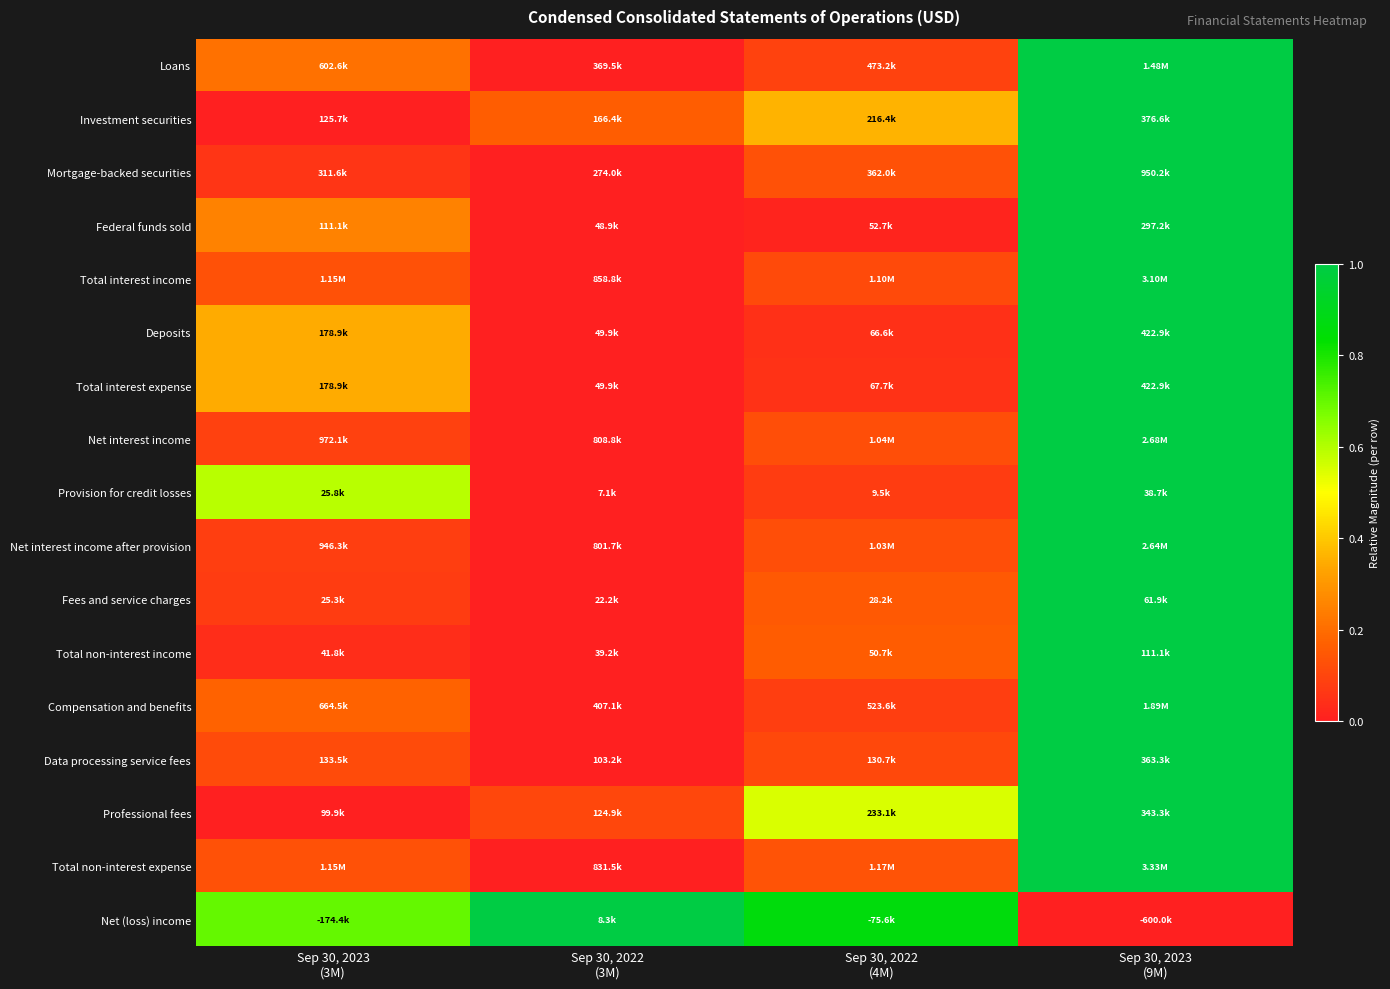

Reading left to right, extract all data points from this chart.

Loans: Sep 30, 2023
(3M)=0.2	Sep 30, 2022
(3M)=0.0	Sep 30, 2022
(4M)=0.1	Sep 30, 2023
(9M)=1.0
Investment securities: Sep 30, 2023
(3M)=0.0	Sep 30, 2022
(3M)=0.2	Sep 30, 2022
(4M)=0.4	Sep 30, 2023
(9M)=1.0
Mortgage-backed securities: Sep 30, 2023
(3M)=0.1	Sep 30, 2022
(3M)=0.0	Sep 30, 2022
(4M)=0.1	Sep 30, 2023
(9M)=1.0
Federal funds sold: Sep 30, 2023
(3M)=0.3	Sep 30, 2022
(3M)=0.0	Sep 30, 2022
(4M)=0.0	Sep 30, 2023
(9M)=1.0
Total interest income: Sep 30, 2023
(3M)=0.1	Sep 30, 2022
(3M)=0.0	Sep 30, 2022
(4M)=0.1	Sep 30, 2023
(9M)=1.0
Deposits: Sep 30, 2023
(3M)=0.3	Sep 30, 2022
(3M)=0.0	Sep 30, 2022
(4M)=0.0	Sep 30, 2023
(9M)=1.0
Total interest expense: Sep 30, 2023
(3M)=0.3	Sep 30, 2022
(3M)=0.0	Sep 30, 2022
(4M)=0.0	Sep 30, 2023
(9M)=1.0
Net interest income: Sep 30, 2023
(3M)=0.1	Sep 30, 2022
(3M)=0.0	Sep 30, 2022
(4M)=0.1	Sep 30, 2023
(9M)=1.0
Provision for credit losses: Sep 30, 2023
(3M)=0.6	Sep 30, 2022
(3M)=0.0	Sep 30, 2022
(4M)=0.1	Sep 30, 2023
(9M)=1.0
Net interest income after provision: Sep 30, 2023
(3M)=0.1	Sep 30, 2022
(3M)=0.0	Sep 30, 2022
(4M)=0.1	Sep 30, 2023
(9M)=1.0
Fees and service charges: Sep 30, 2023
(3M)=0.1	Sep 30, 2022
(3M)=0.0	Sep 30, 2022
(4M)=0.2	Sep 30, 2023
(9M)=1.0
Total non-interest income: Sep 30, 2023
(3M)=0.0	Sep 30, 2022
(3M)=0.0	Sep 30, 2022
(4M)=0.2	Sep 30, 2023
(9M)=1.0
Compensation and benefits: Sep 30, 2023
(3M)=0.2	Sep 30, 2022
(3M)=0.0	Sep 30, 2022
(4M)=0.1	Sep 30, 2023
(9M)=1.0
Data processing service fees: Sep 30, 2023
(3M)=0.1	Sep 30, 2022
(3M)=0.0	Sep 30, 2022
(4M)=0.1	Sep 30, 2023
(9M)=1.0
Professional fees: Sep 30, 2023
(3M)=0.0	Sep 30, 2022
(3M)=0.1	Sep 30, 2022
(4M)=0.5	Sep 30, 2023
(9M)=1.0
Total non-interest expense: Sep 30, 2023
(3M)=0.1	Sep 30, 2022
(3M)=0.0	Sep 30, 2022
(4M)=0.1	Sep 30, 2023
(9M)=1.0
Net (loss) income: Sep 30, 2023
(3M)=0.7	Sep 30, 2022
(3M)=1.0	Sep 30, 2022
(4M)=0.9	Sep 30, 2023
(9M)=0.0